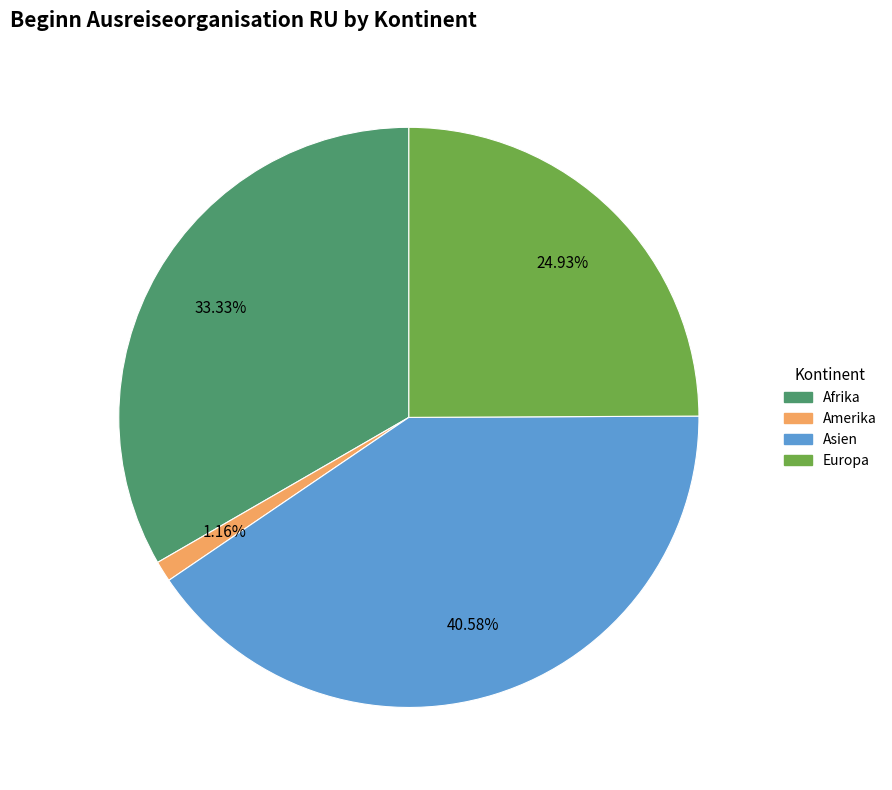

Rank the categories by value from lowest to highest.

Amerika, Europa, Afrika, Asien